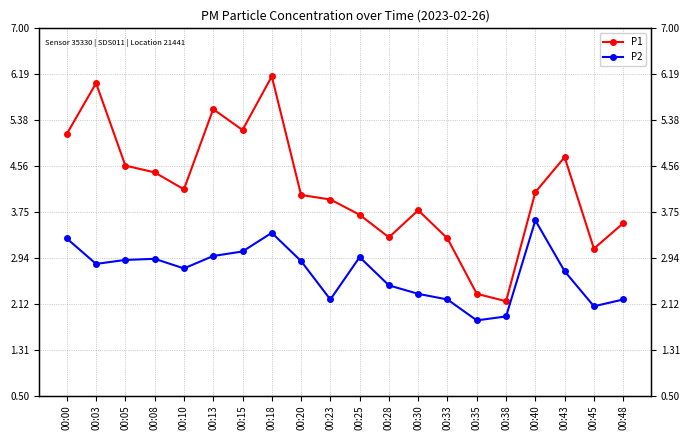

The value of P2 at 00:05 is 4.7. True or false?

False